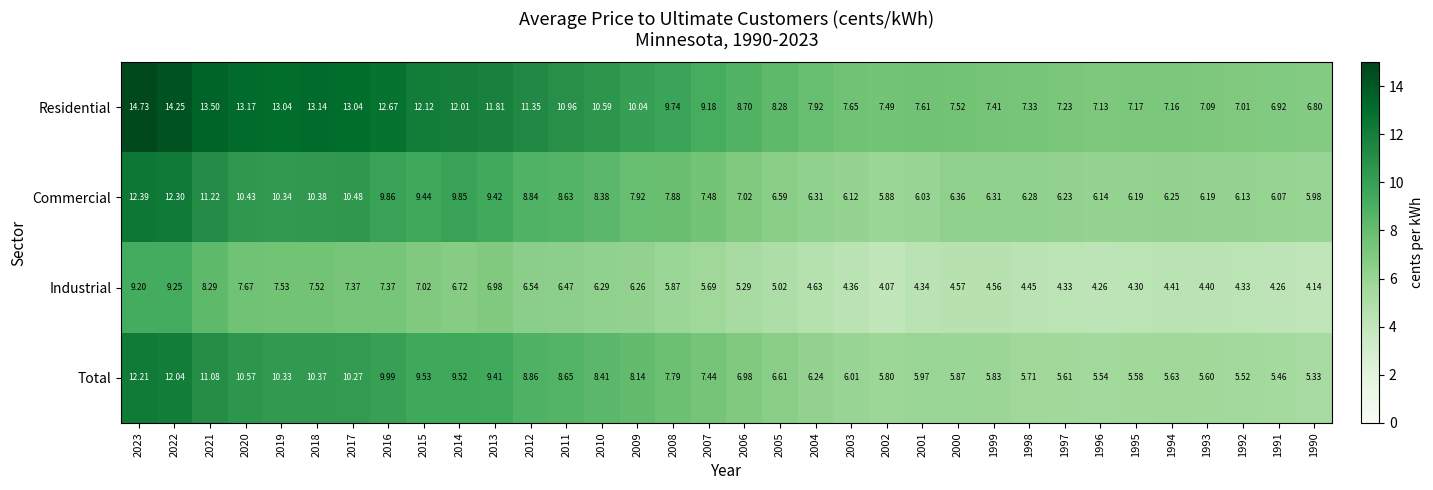

At which category is the sum across all series the highest?

2023